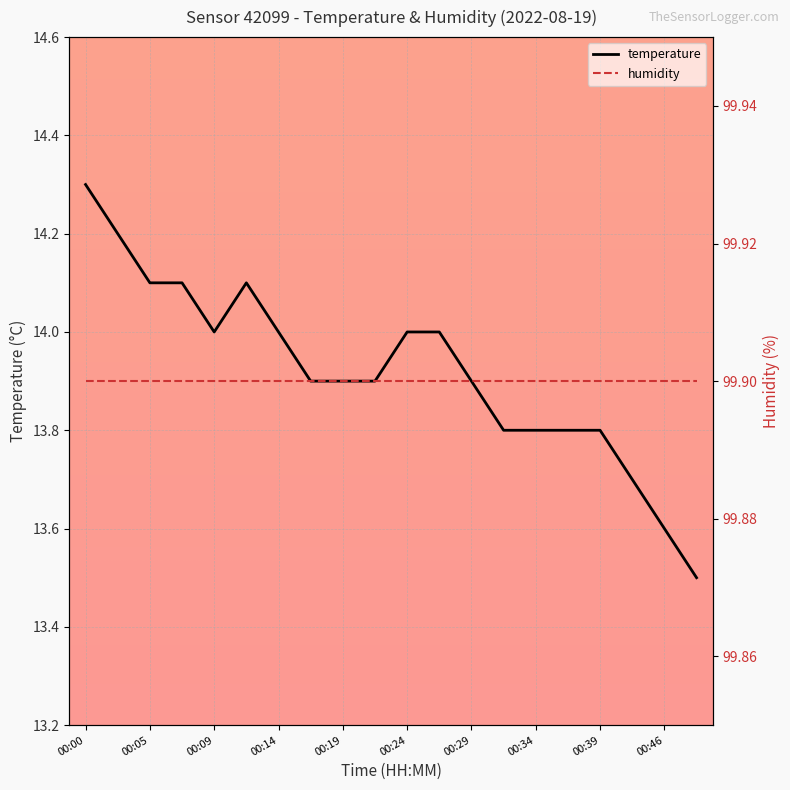

What is the change in value from 00:00 to 00:09?

-0.3